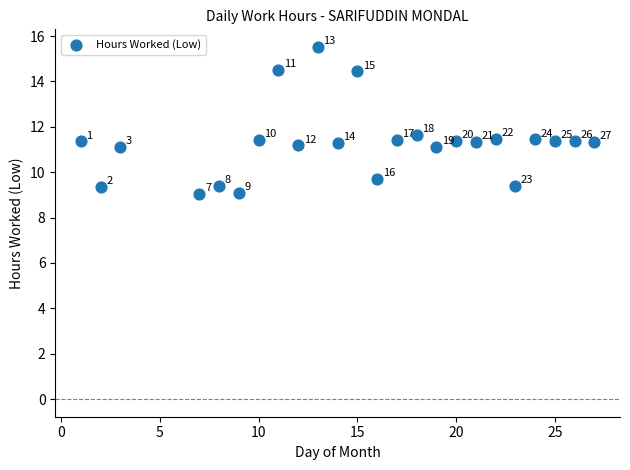

What Y value in the scatter plot is closest to 12?

11.7